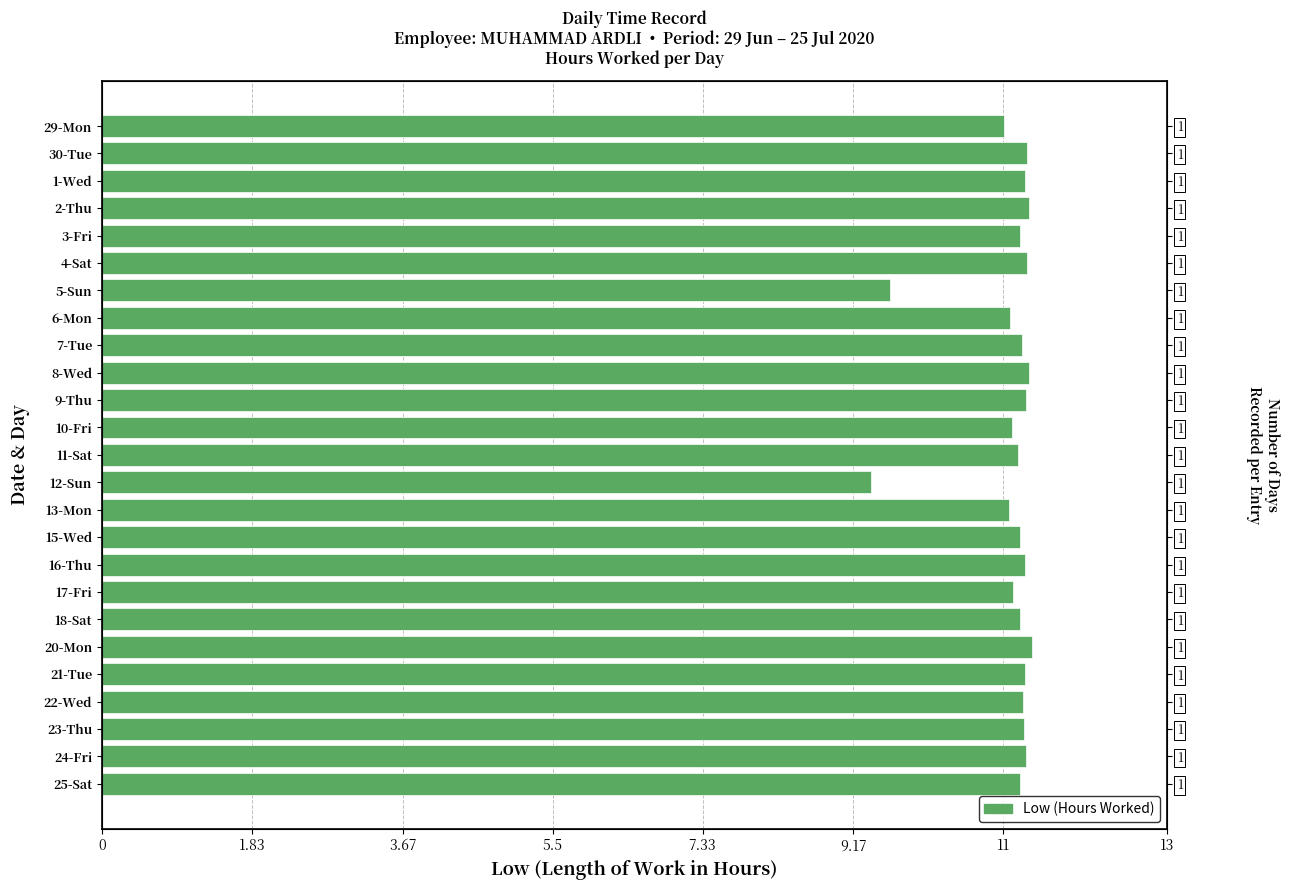

Are the bars grouped side by side (vs. stacked)?

No